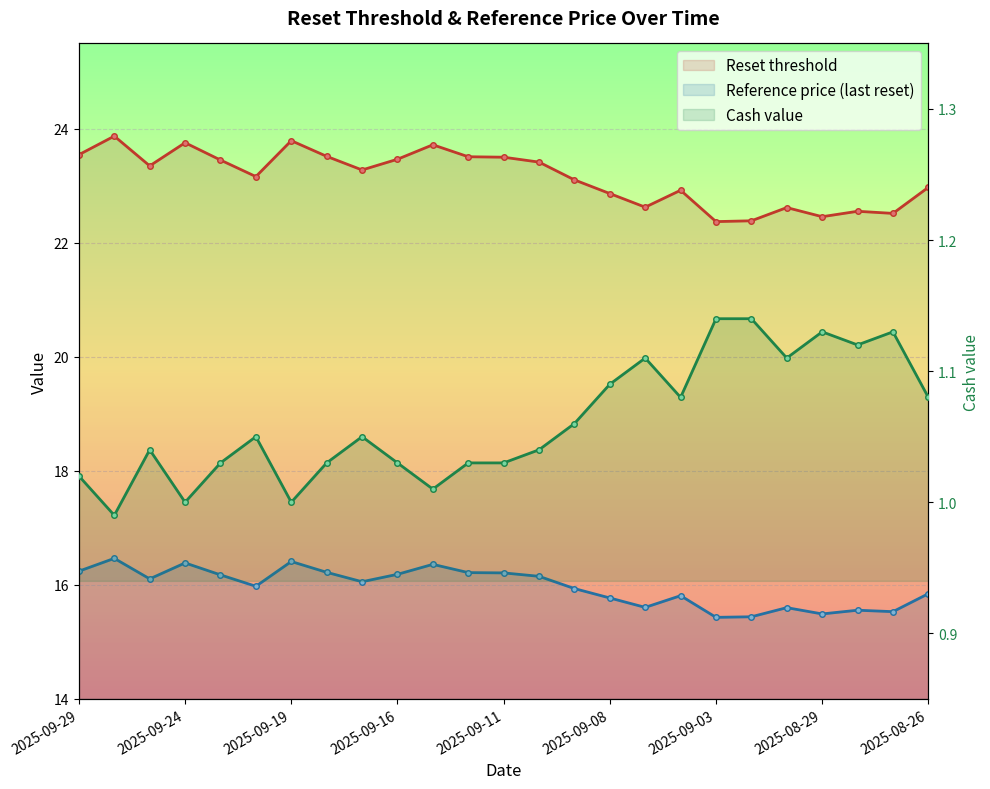

True or false: Reset threshold has a value of 9.6 at 2025-09-02.

False